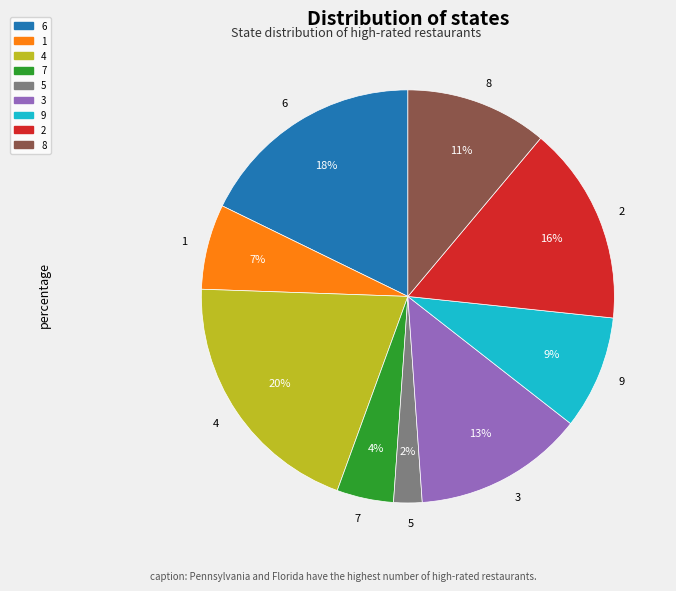

Rank the categories by value from lowest to highest.

5, 7, 1, 9, 8, 3, 2, 6, 4